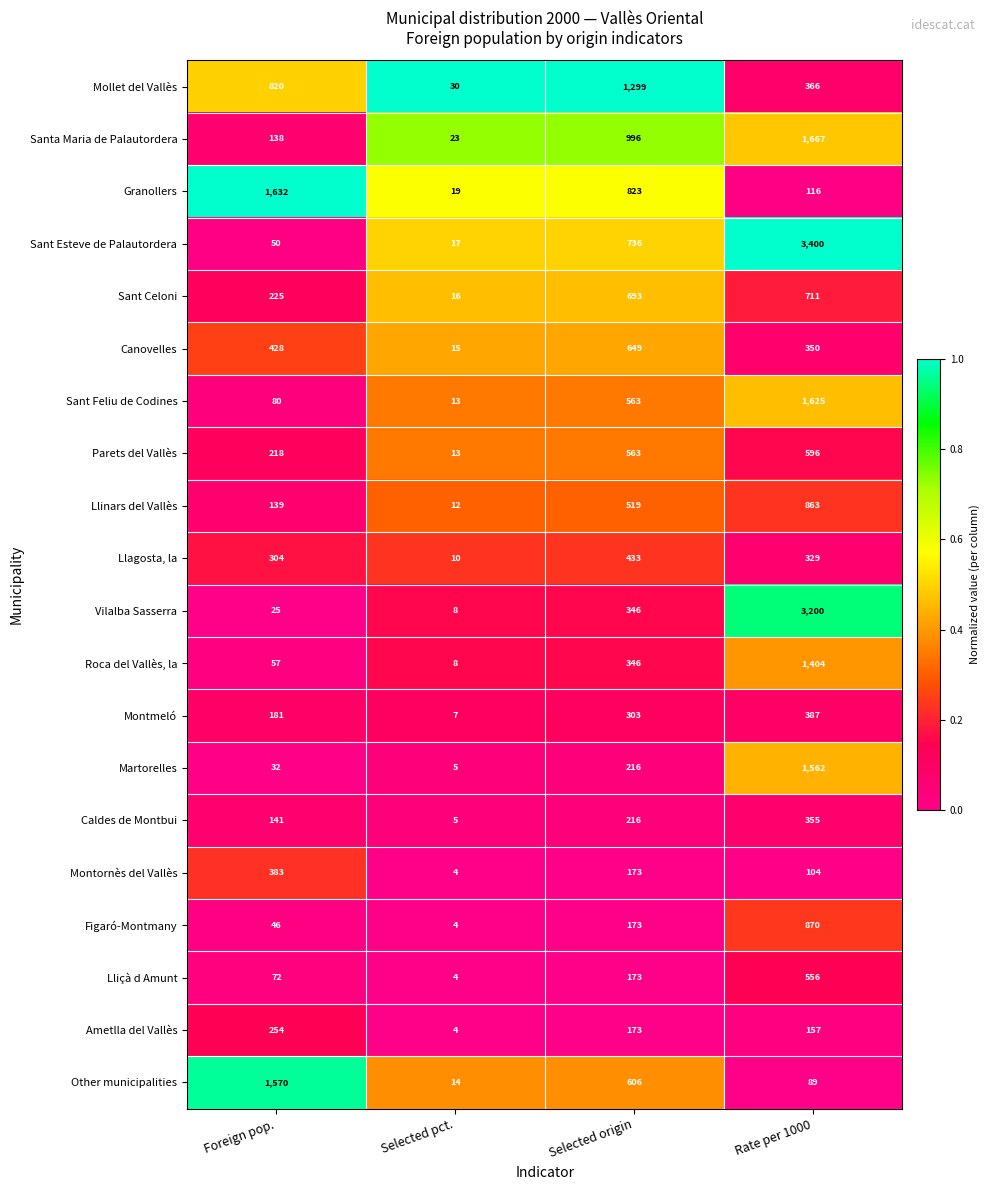

Which series has the largest range (max minus min)?

Sant Esteve de Palautordera